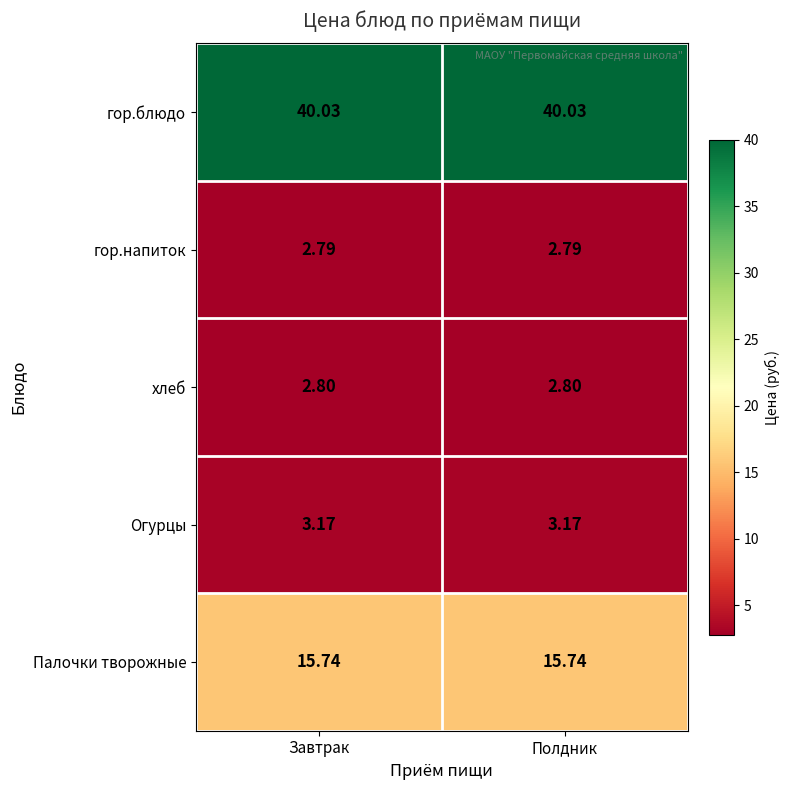

Is the value of гор.напиток at Полдник greater than the value of Огурцы at Полдник?

No